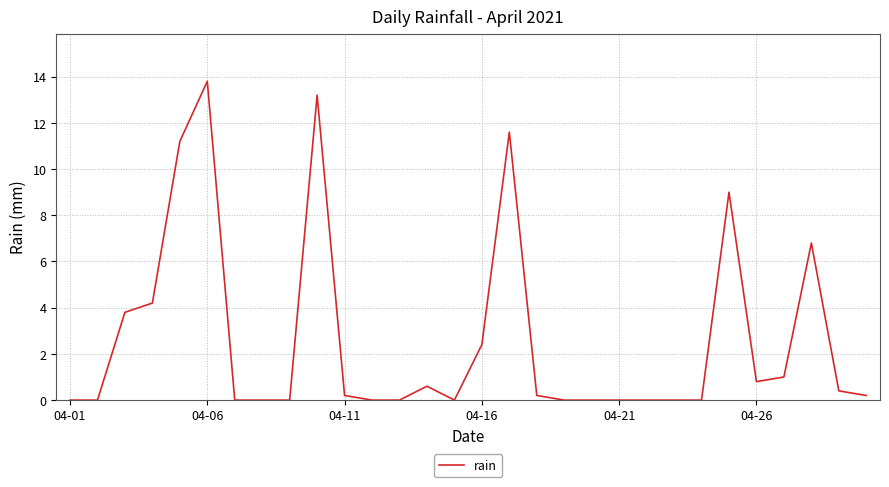

True or false: there are more than 2 points higher than both neighbors.

True